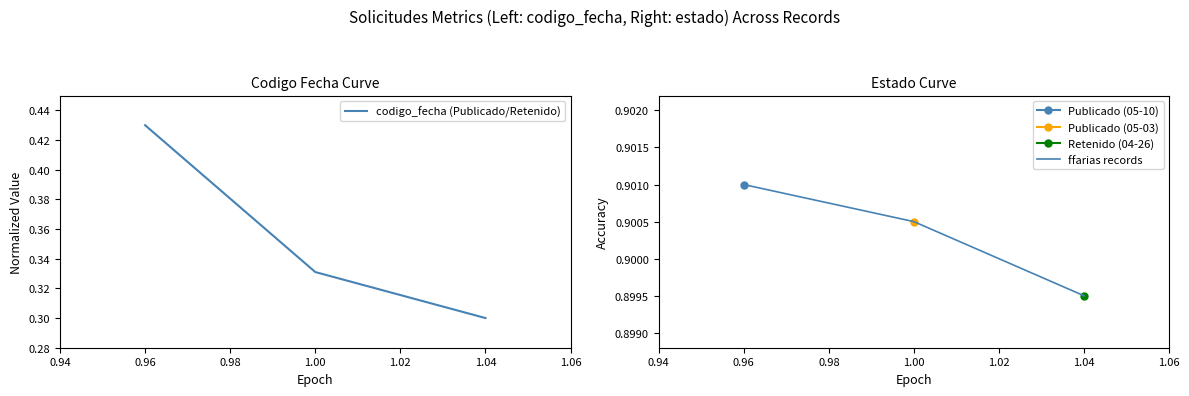

Count the codigo_fecha (Publicado/Retenido) values in the range 0 to 1.

3